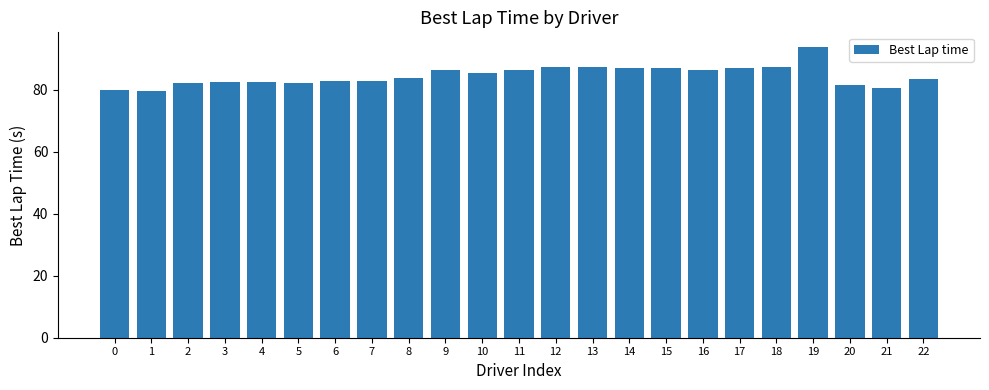

What is the greatest value displayed?

93.9